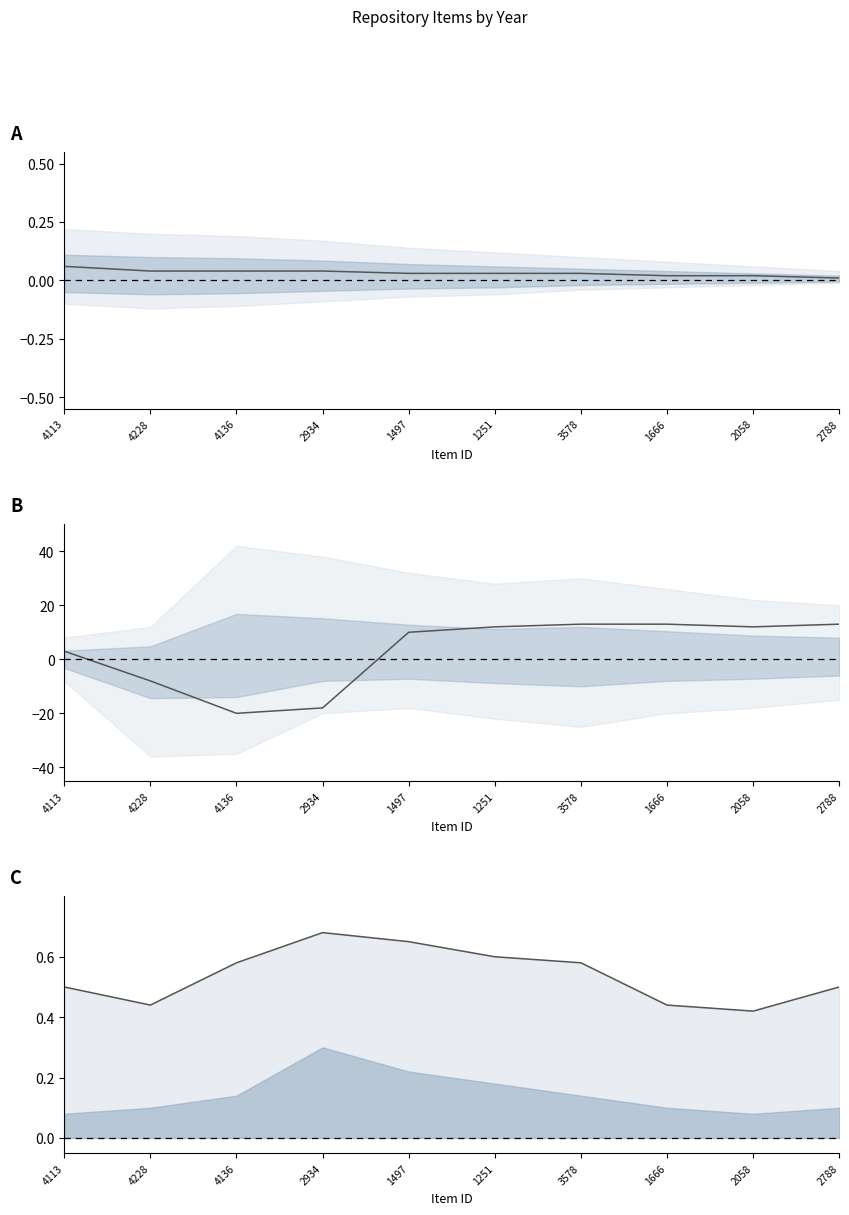

Read the Estimate value at 2934.

-18.0